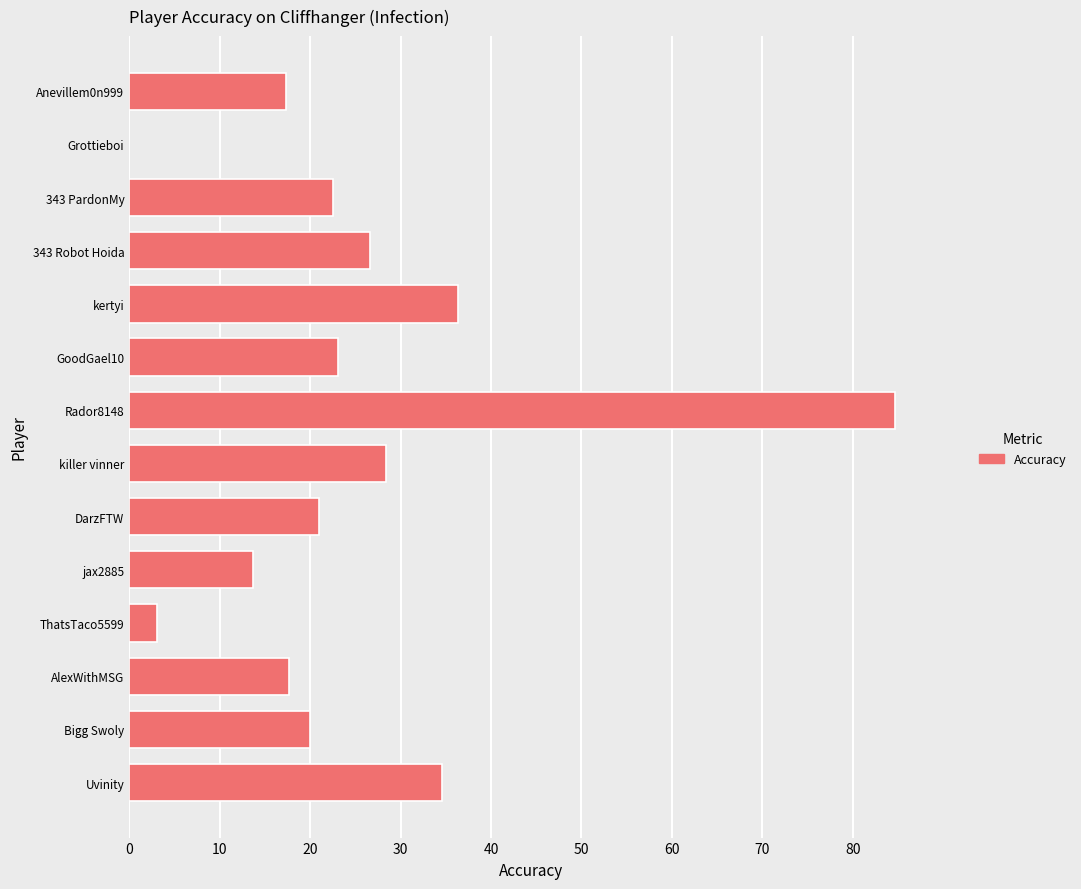

Which has a higher value, GoodGael10 or Bigg Swoly?

GoodGael10